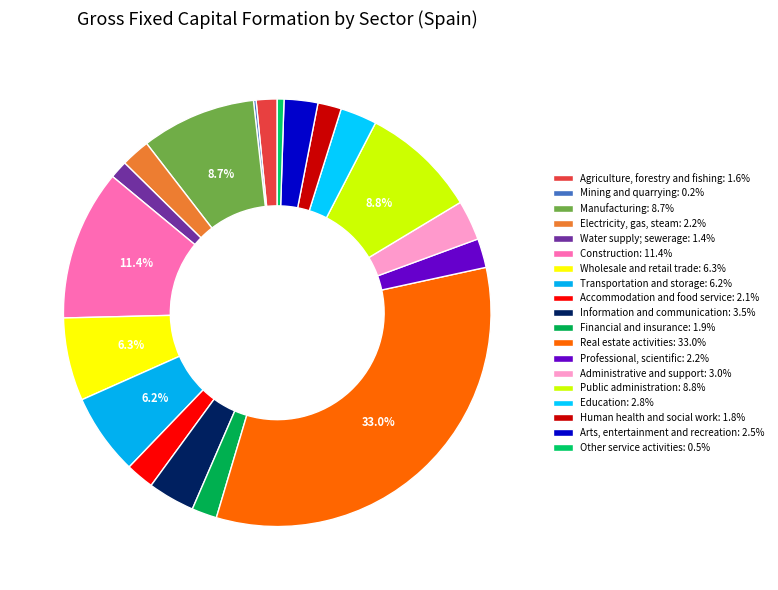

What is the largest slice in the pie chart?

Real estate activities